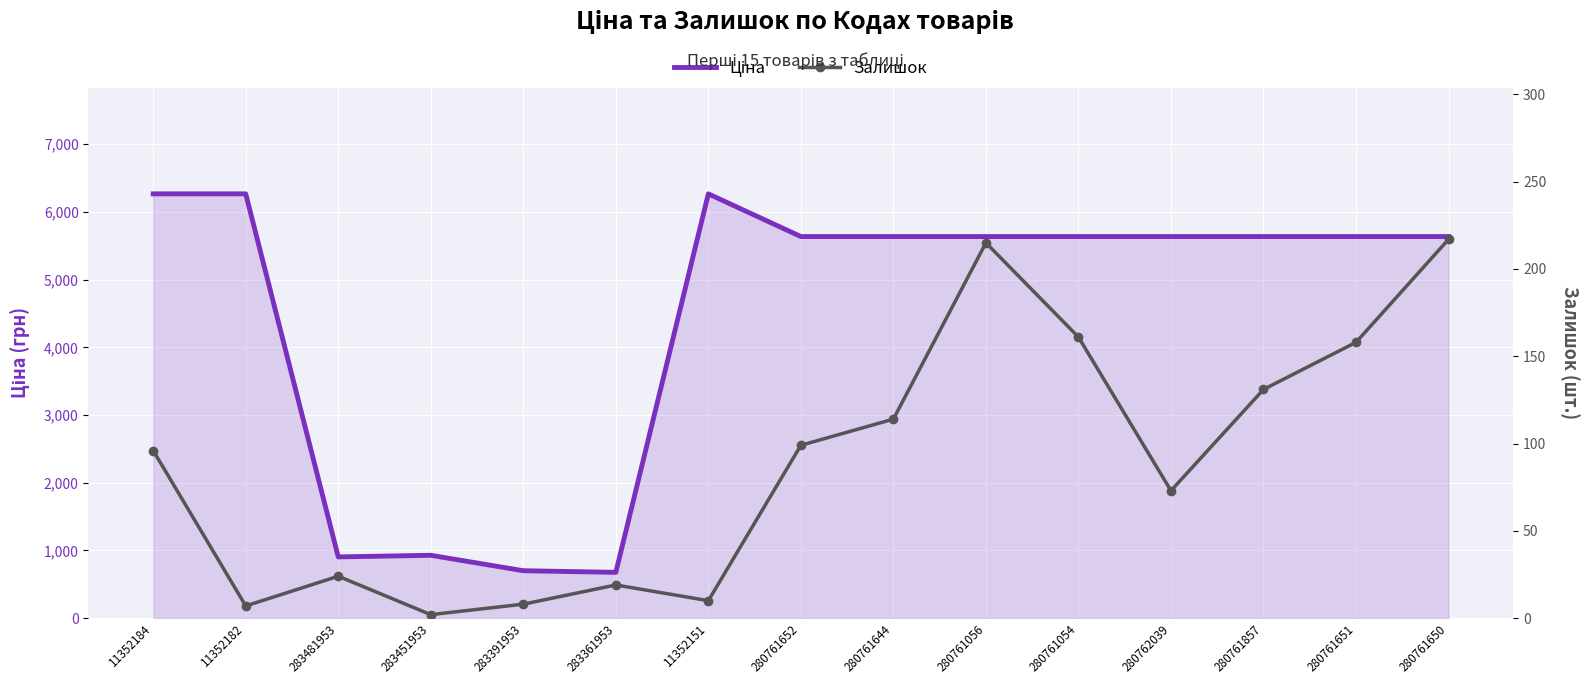

List the labels in order of Ціна value, smallest first.

283361953, 283391953, 283481953, 283451953, 280761652, 280761644, 280761056, 280761054, 280762039, 280761857, 280761651, 280761650, 11352184, 11352182, 11352151